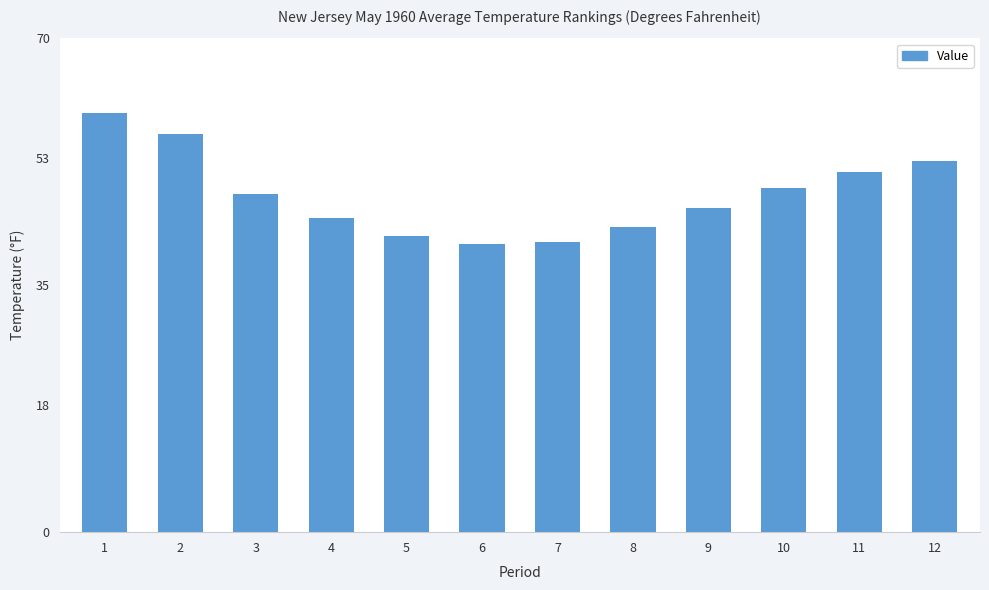

Approximately how many times larger is the value at 1 compared to 10?

1.2